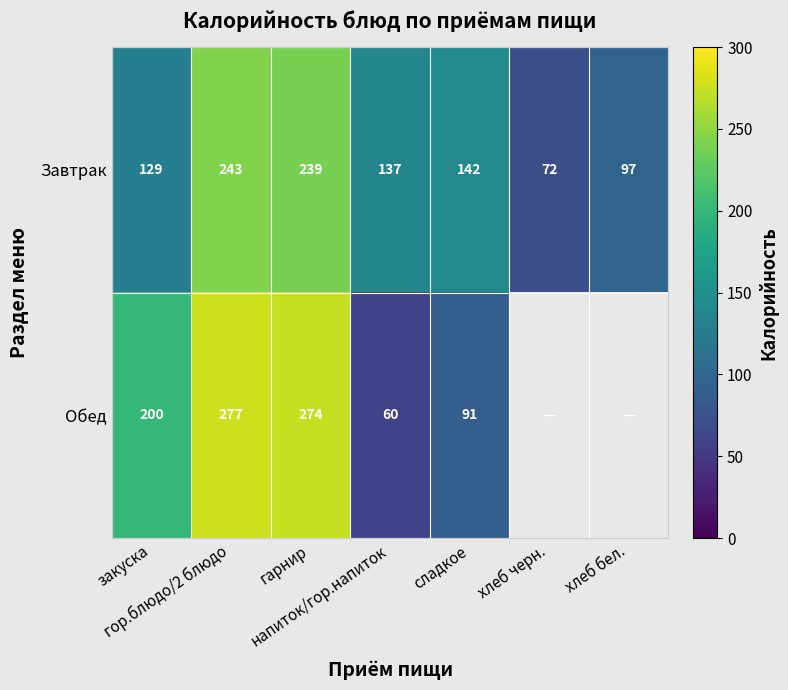

What is the maximum value for Завтрак?

243